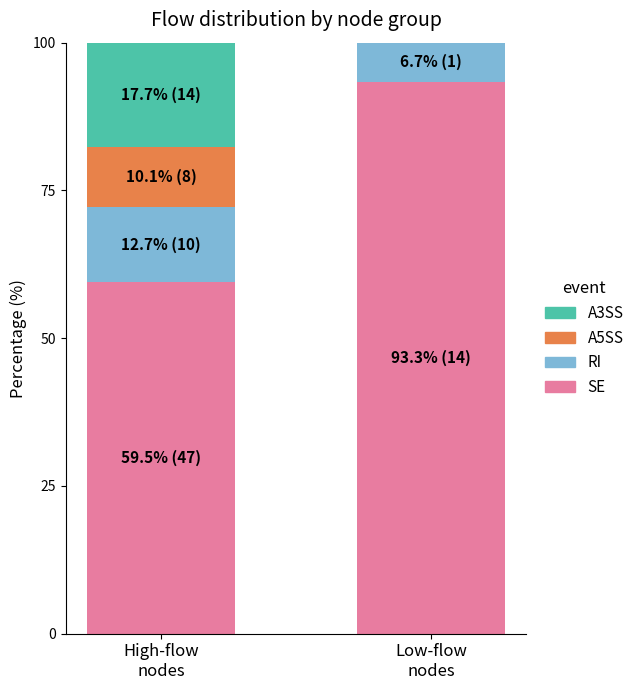

What is the sum of all SE values?

152.8